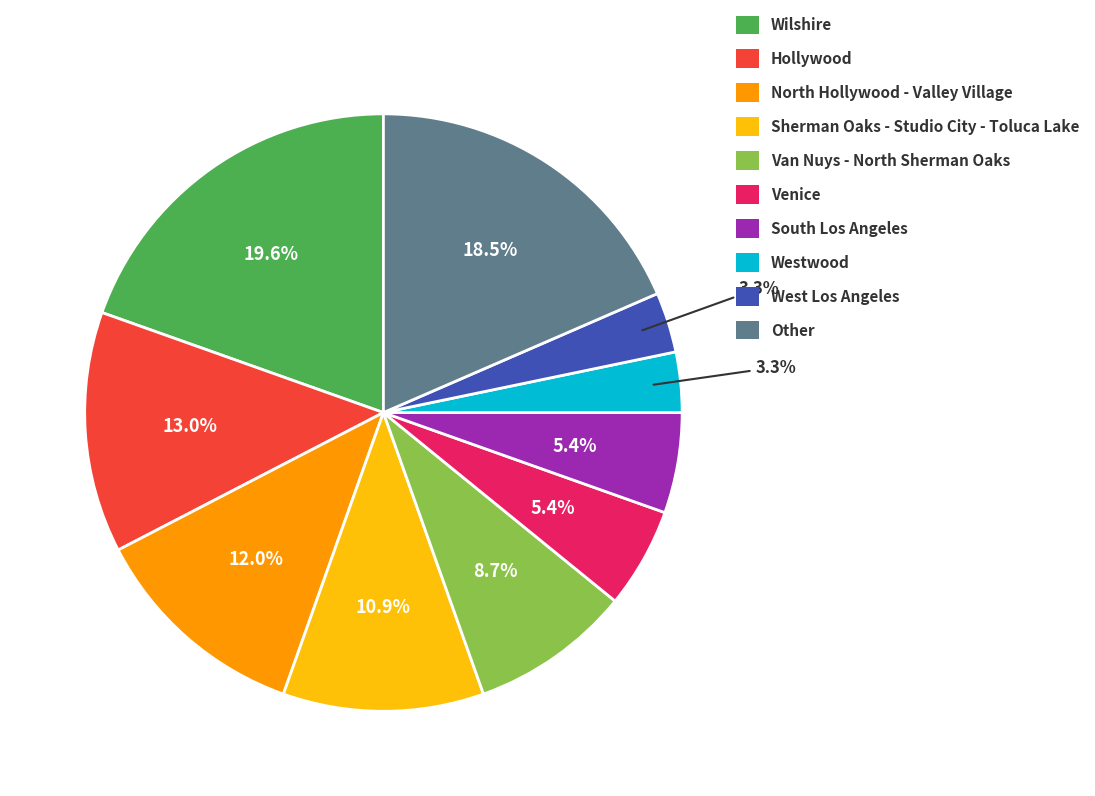

To the nearest percent, what is the combined percentage of South Los Angeles and Hollywood?

18%